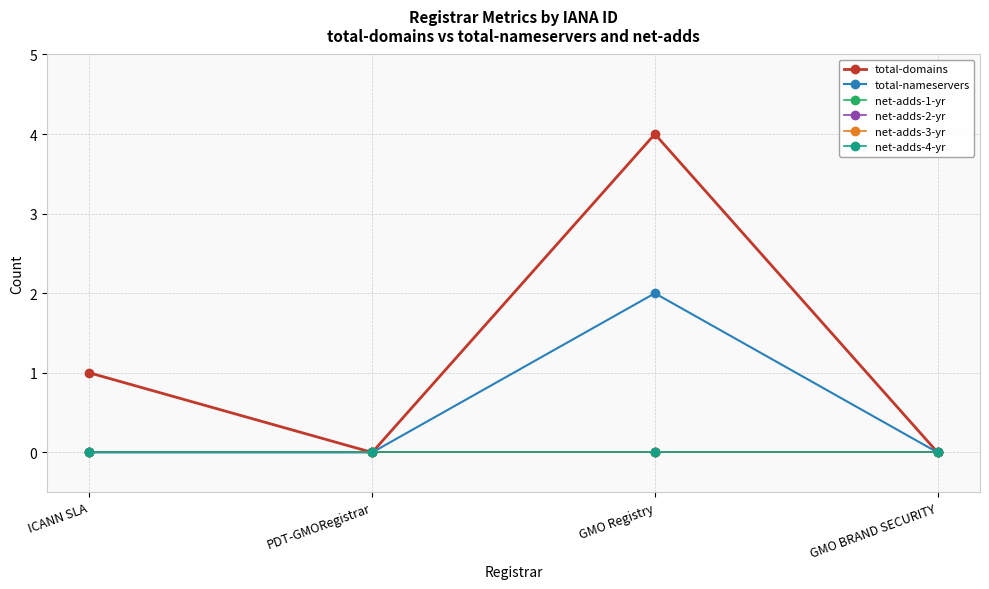

At which label is total-domains closest to 2?

ICANN SLA